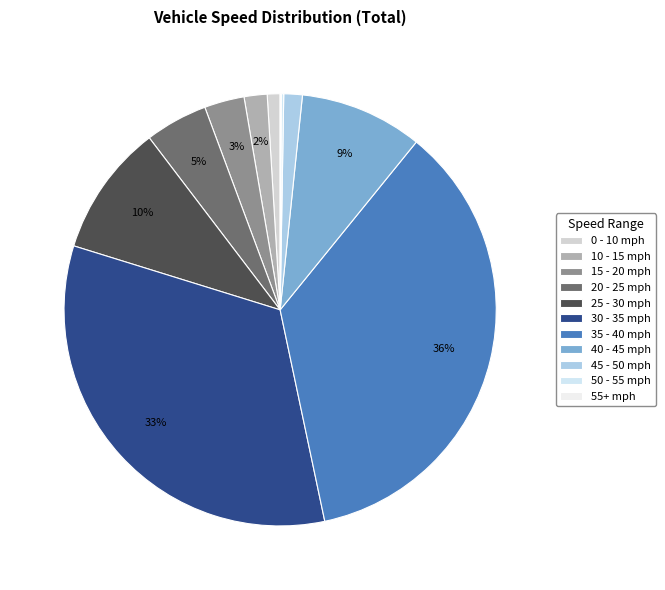

What percentage is the 0 - 10 slice, to the nearest percent?

1%